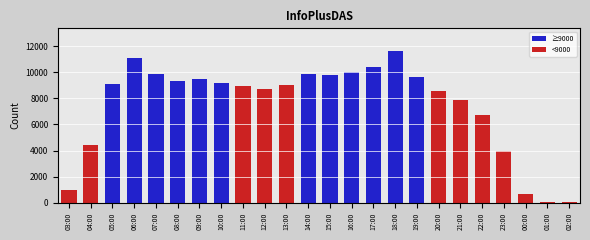

Does the chart contain stacked bars?

No